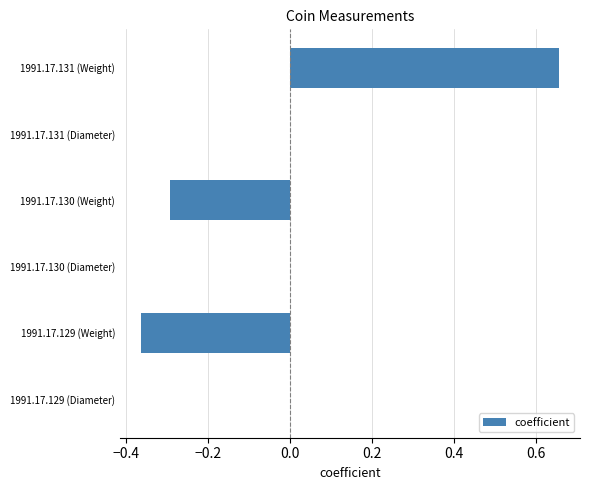

Which label corresponds to the largest value in the chart?

1991.17.131 (Weight)